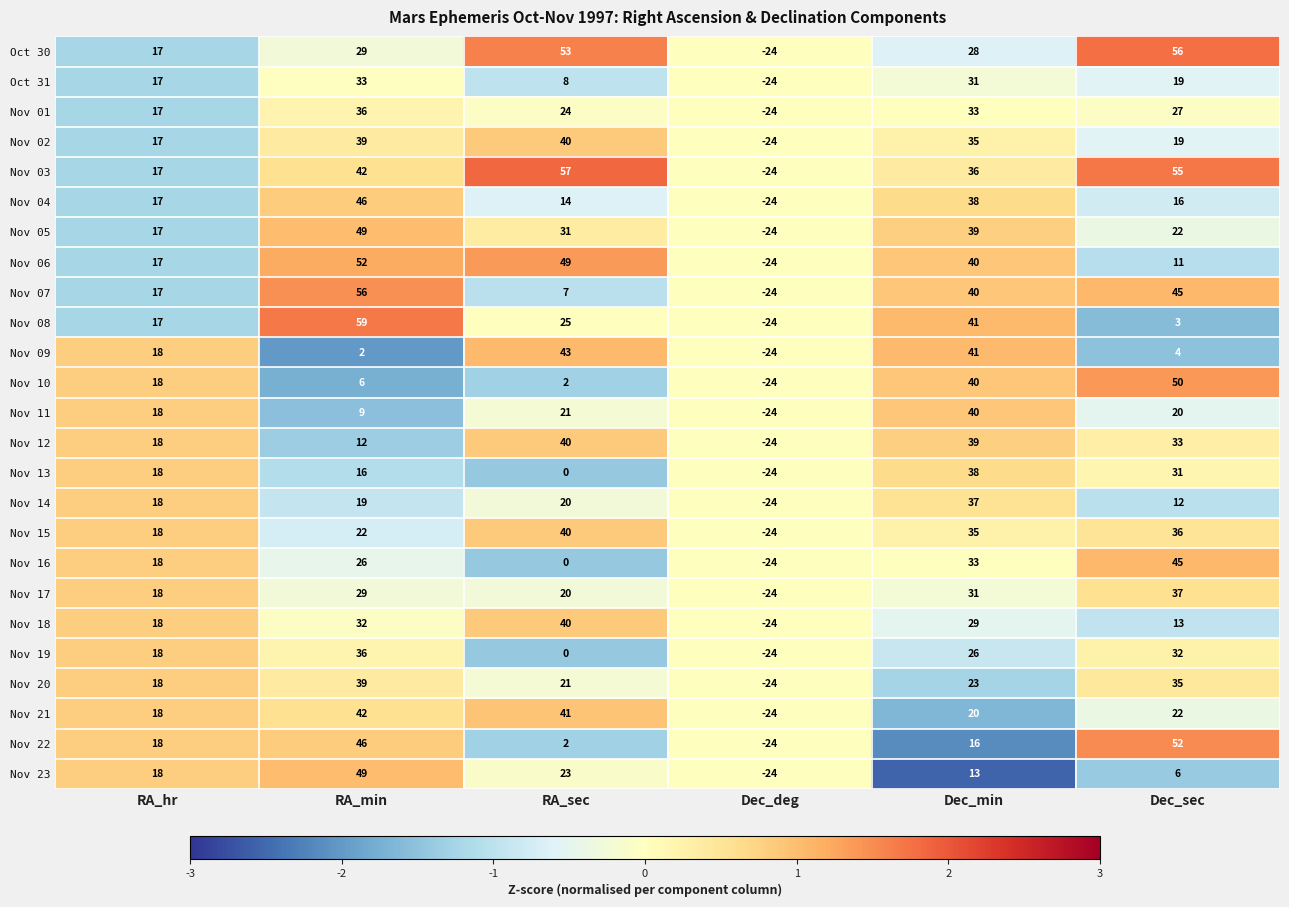

What is the approximate value of Nov 23 at Dec_sec?

6